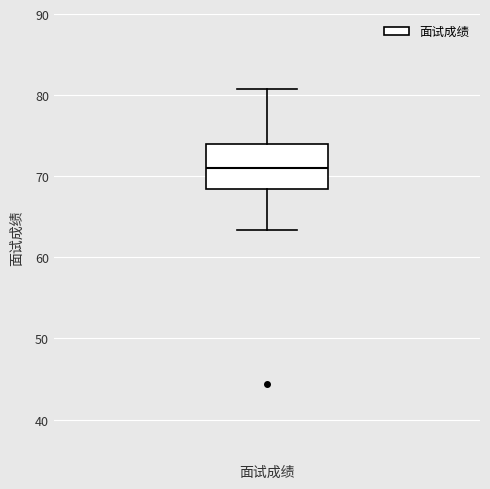

Transcribe this box plot: give where the median line is, the range the box spans, and where the two whiskers end, as read against the y-axis. The values are not printed on the chart, so give them approximately, as read against the axis.

median 71, box 68 to 74, whiskers 63 to 81